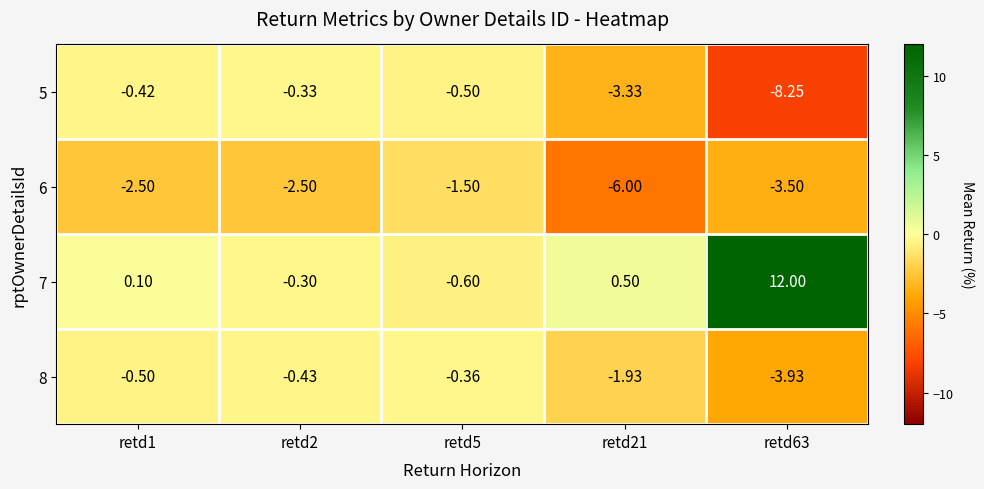

Is the value of 5 at retd2 greater than the value of 8 at retd21?

Yes